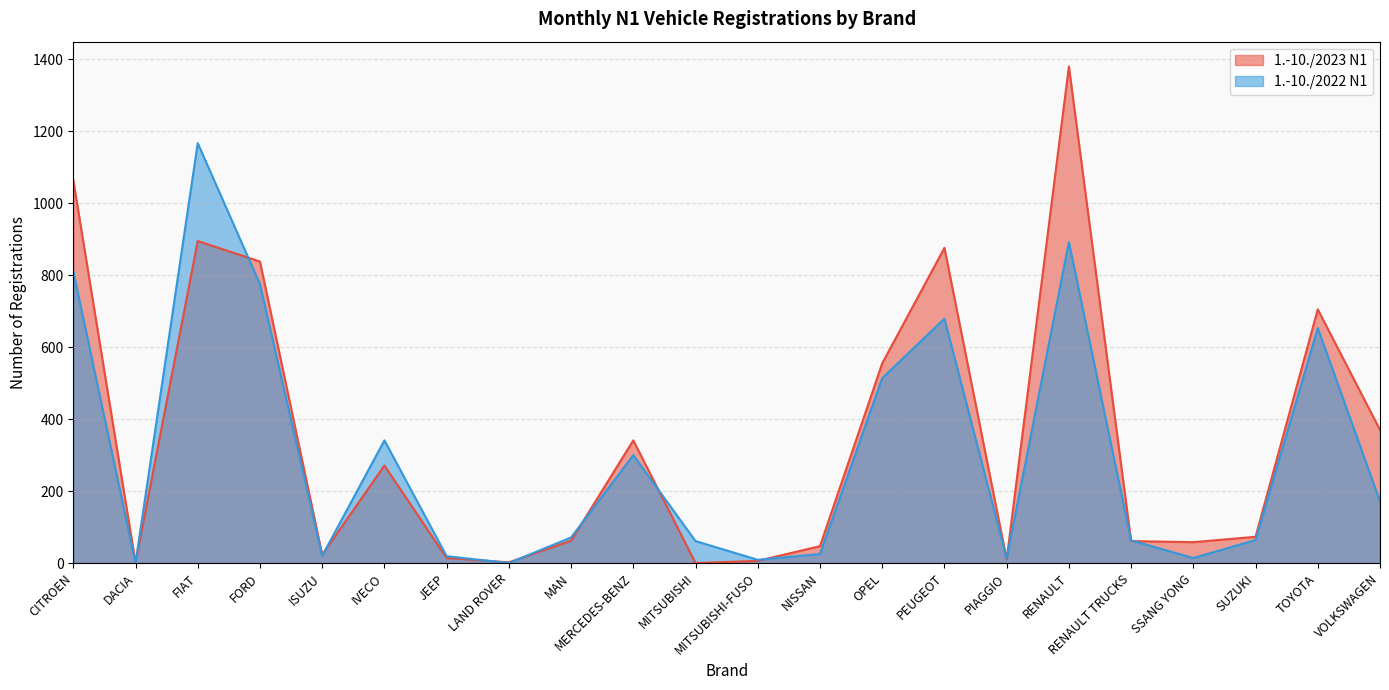

Reading left to right, extract all data points from this chart.

1.-10./2023 N1: 1064	1	895	838	23	271	14	2	62	341	0	6	47	555	876	10	1380	61	58	73	705	370
1.-10./2022 N1: 810	0	1167	775	20	341	19	0	71	300	61	9	25	514	679	13	892	63	14	64	653	171